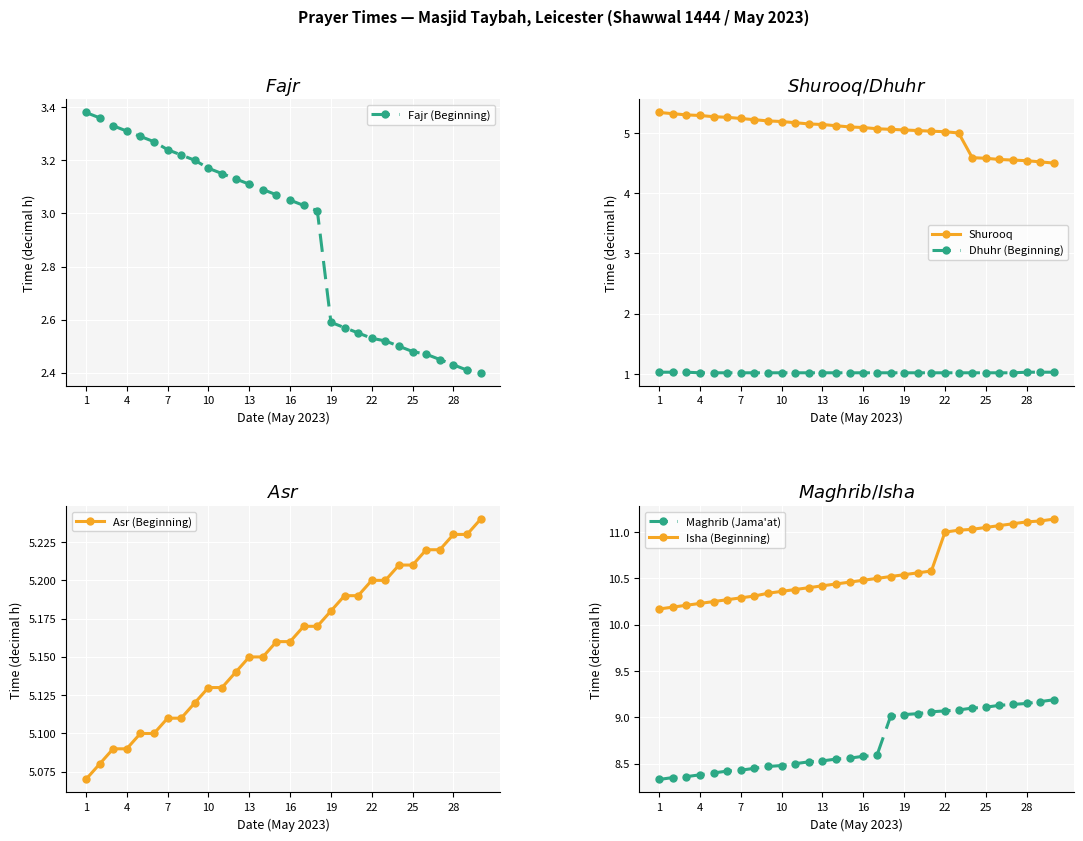

What is the maximum value for Maghrib (Jama'at)?

9.2